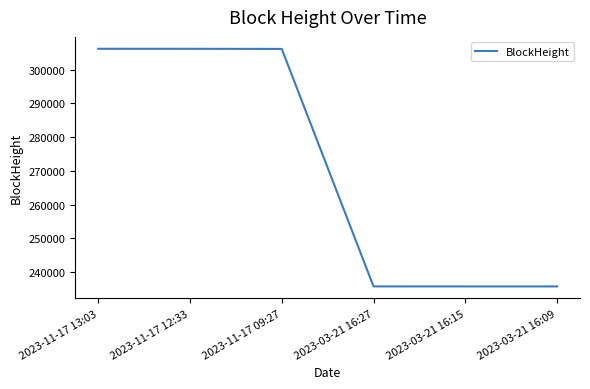

What is the greatest value displayed?

306189